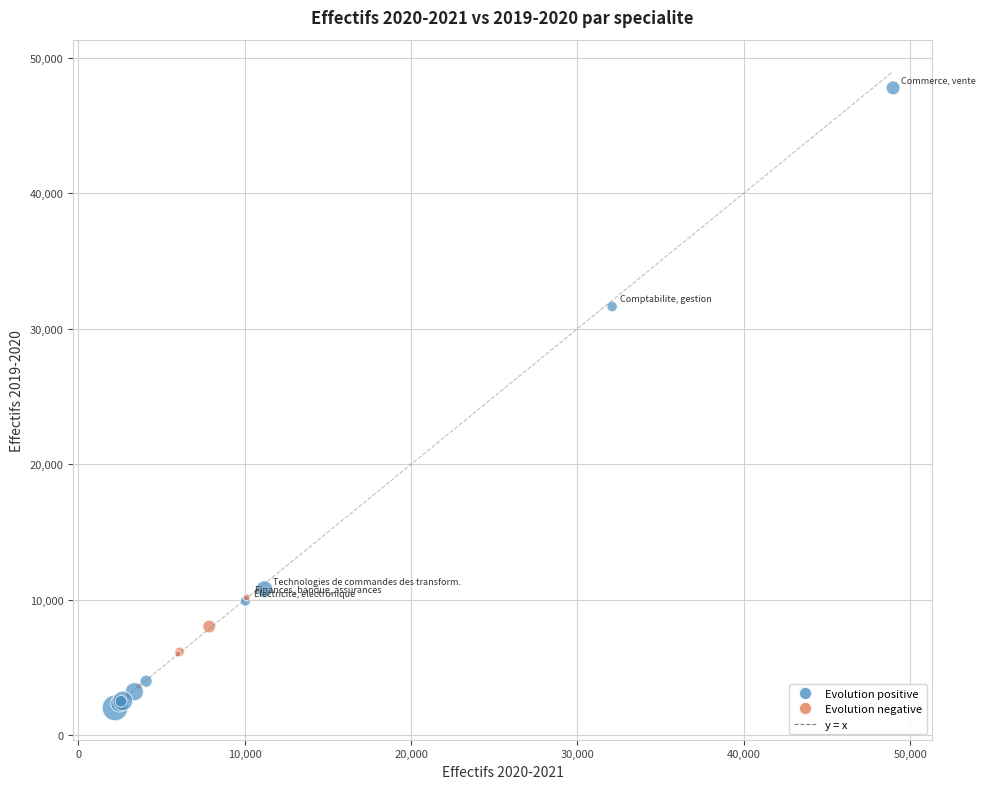

What Y value in the scatter plot is closest to 24897?

31633